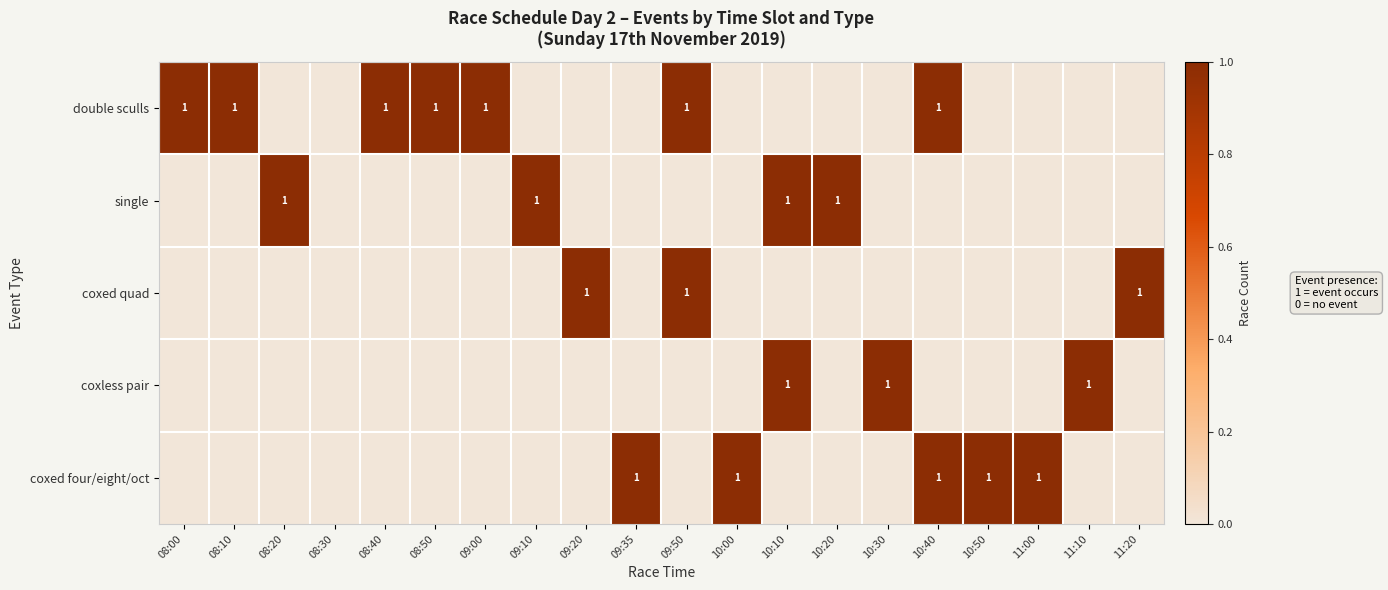

The double sculls series shows 1 at 09:00. True or false?

True